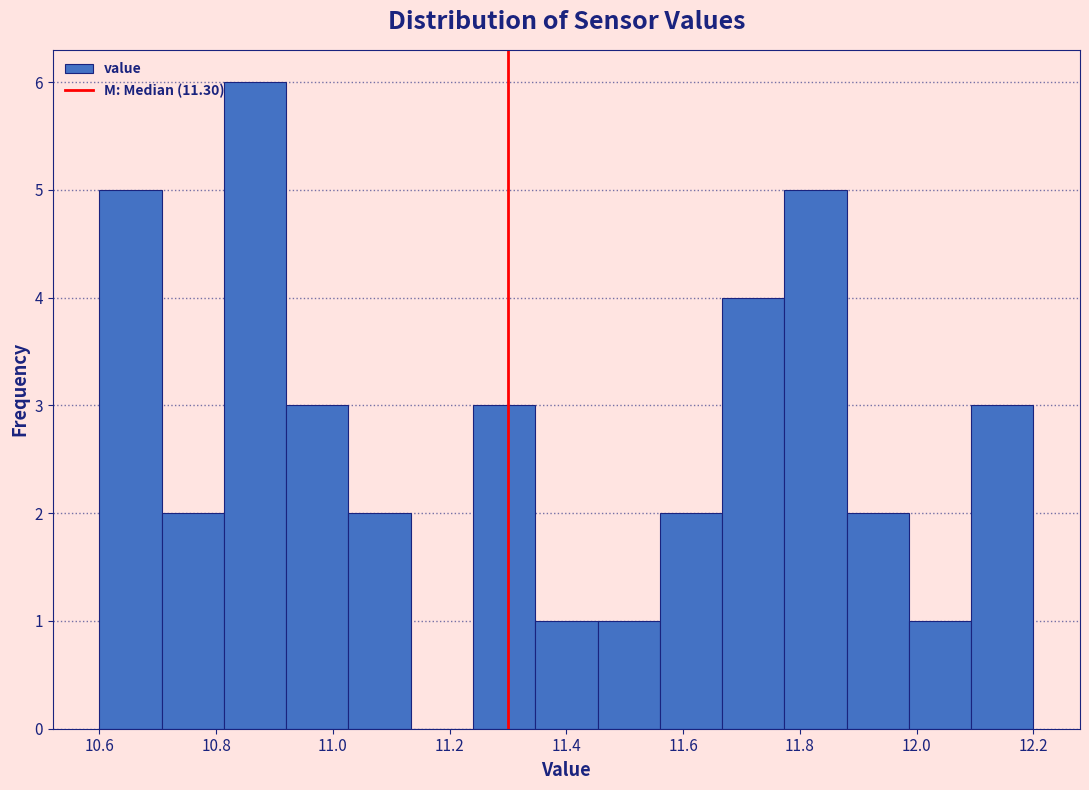

Reading left to right, transcribe this chart: for each bar, give the range it covers on the x-axis and its height. Neither the bar edges nor the heights are printed on the chart, so give them approximately, as read against the axes.

10.60 to 10.70: 5
10.70 to 10.82: 2
10.82 to 10.92: 6
10.92 to 11.02: 3
11.02 to 11.14: 2
11.14 to 11.24: 0
11.24 to 11.34: 3
11.34 to 11.46: 1
11.46 to 11.56: 1
11.56 to 11.66: 2
11.66 to 11.78: 4
11.78 to 11.88: 5
11.88 to 11.98: 2
11.98 to 12.10: 1
12.10 to 12.20: 3